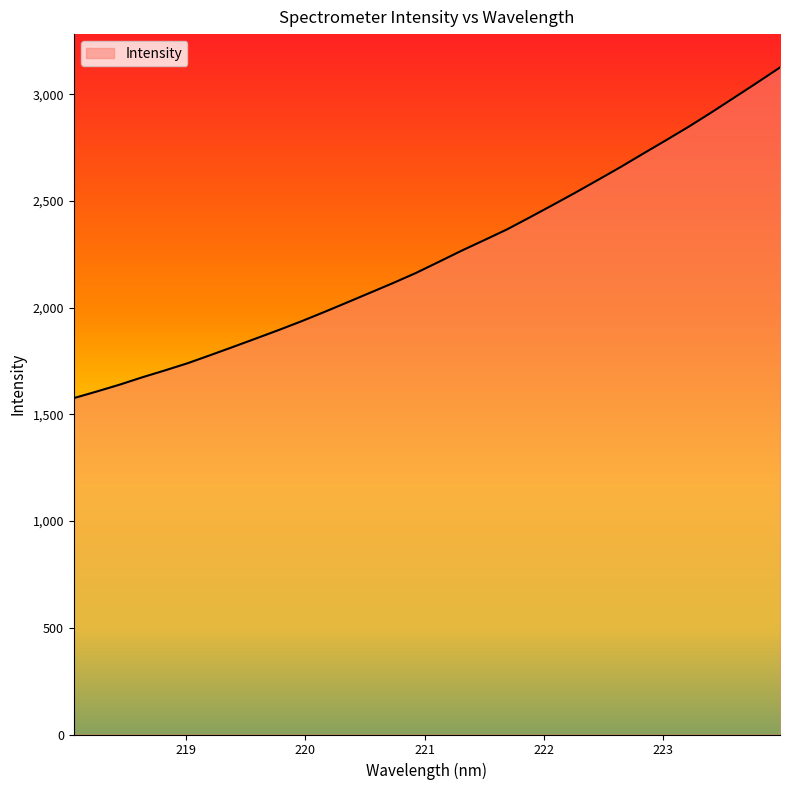

What is the difference between the maximum and minimum values?

1549.1